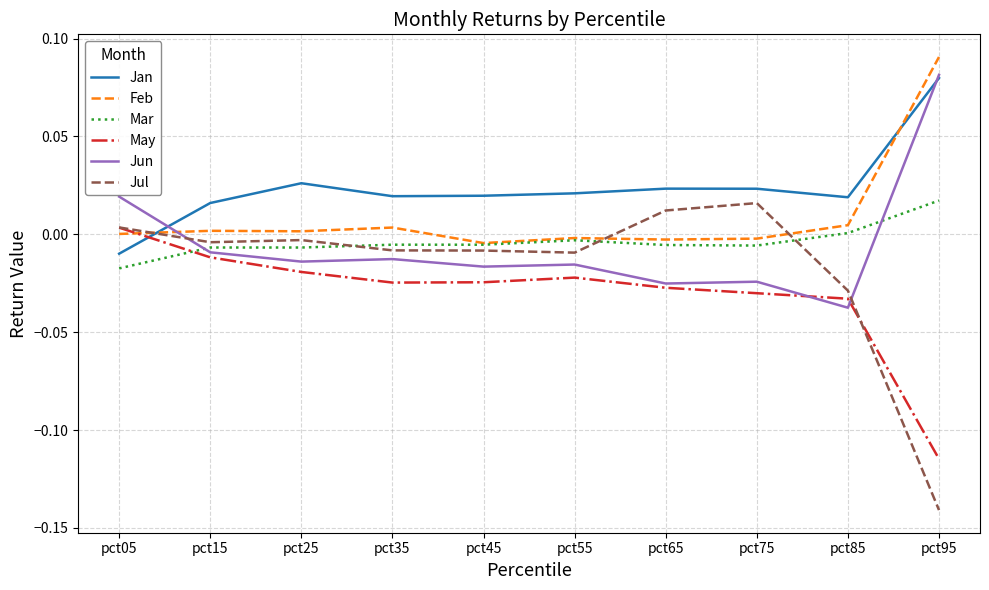

True or false: Jul and Jan intersect in this chart.

True